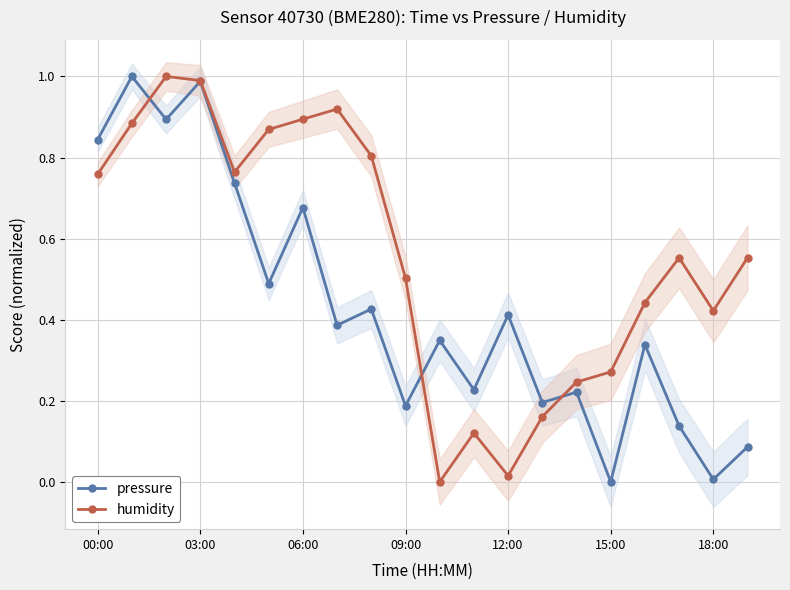

Is it true that pressure equals 0.0 at 15:00?

True